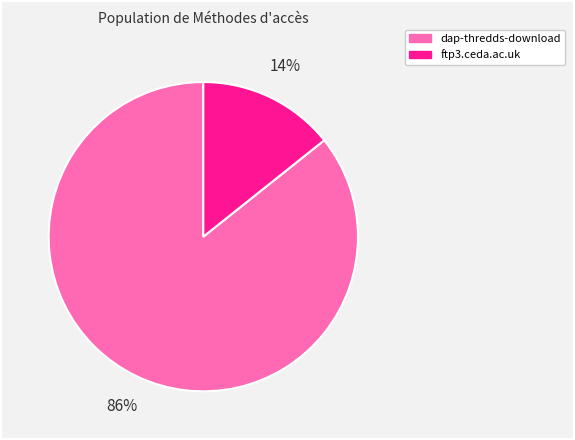

Which slice is the smallest?

ftp3.ceda.ac.uk